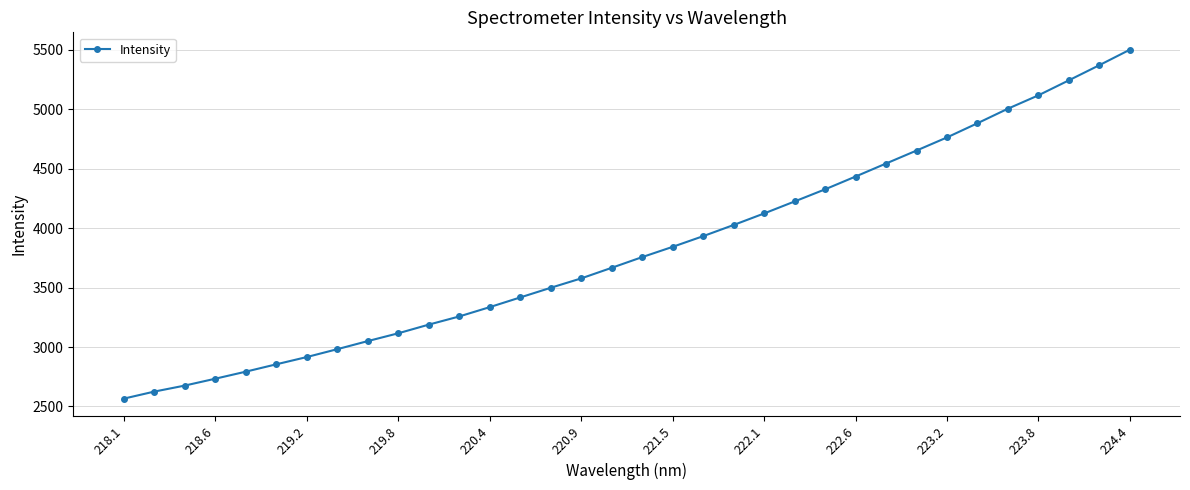

What is the difference between the maximum and minimum values?

2934.8